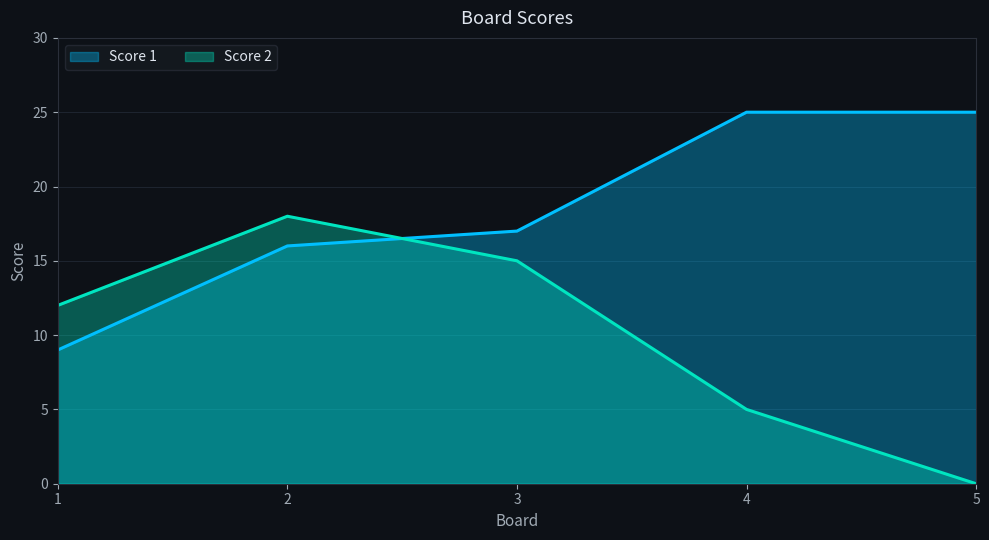

At how many categories does at least one series exceed 8?

5